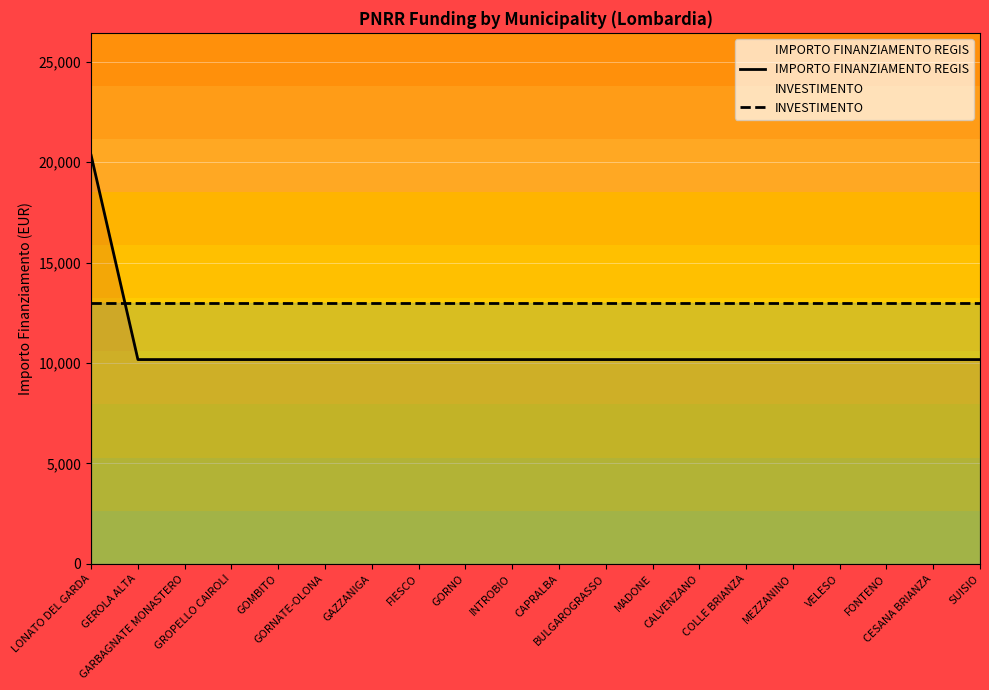

True or false: INVESTIMENTO and IMPORTO FINANZIAMENTO REGIS intersect in this chart.

True